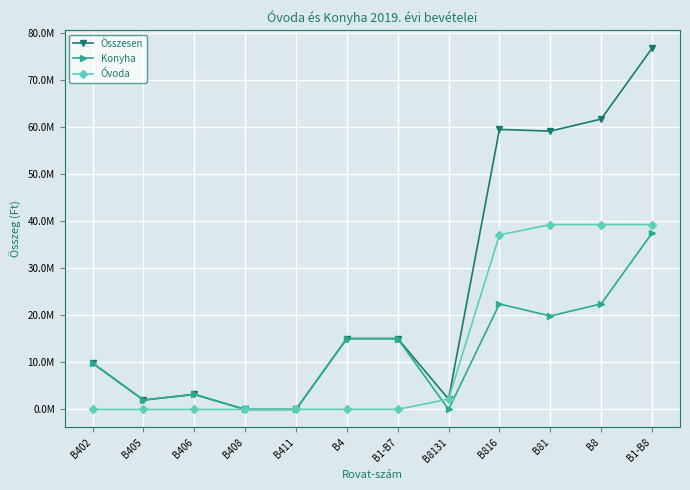

What are all the series names shown in the legend?

Összesen, Konyha, Óvoda